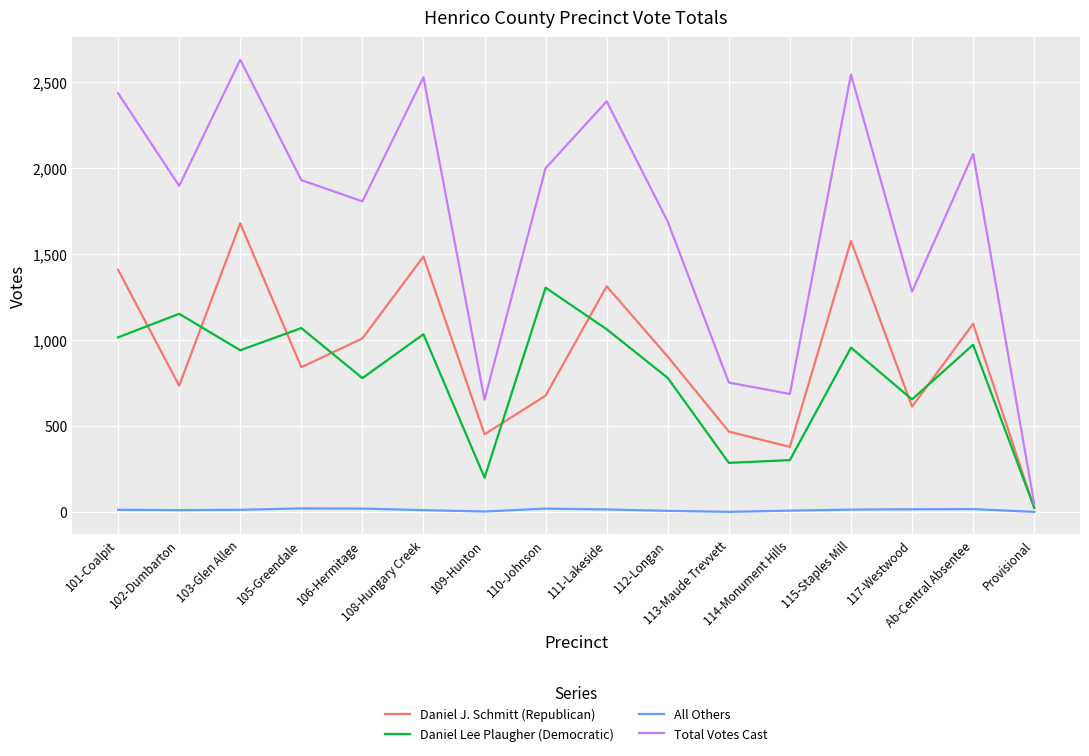

Rank the series by their maximum value, from highest to lowest.

Total Votes Cast, Daniel J. Schmitt (Republican), Daniel Lee Plaugher (Democratic), All Others